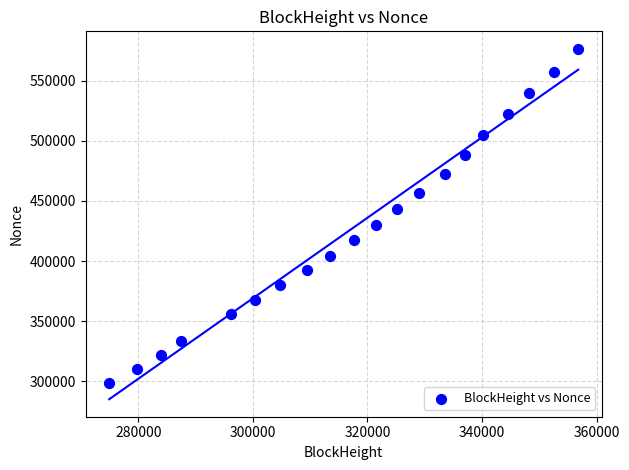

What is the range of Y values (max minus min)?

277990